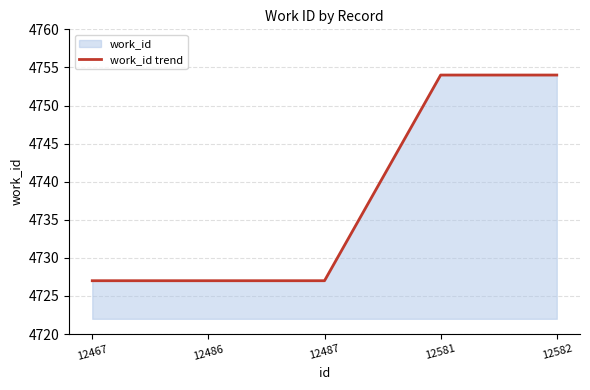

Approximately how many times larger is the value at 12486 compared to 12581?

1.0